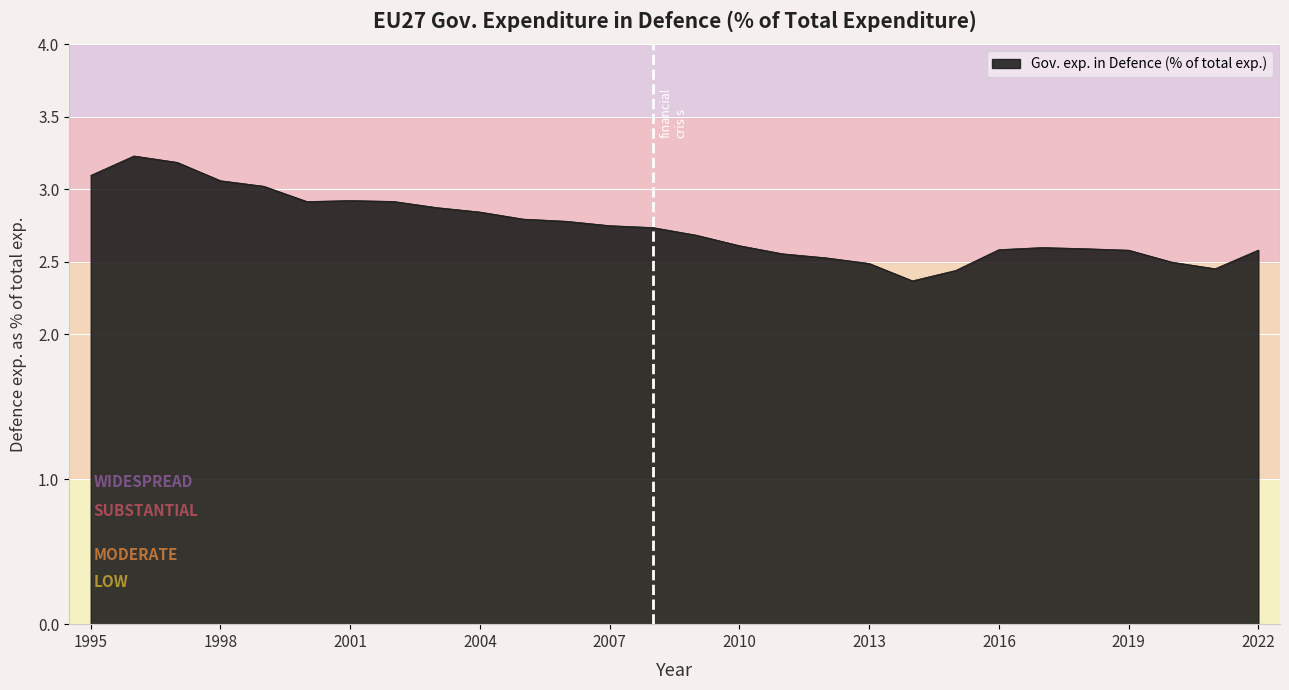

What is the maximum value shown in the chart?

3.2